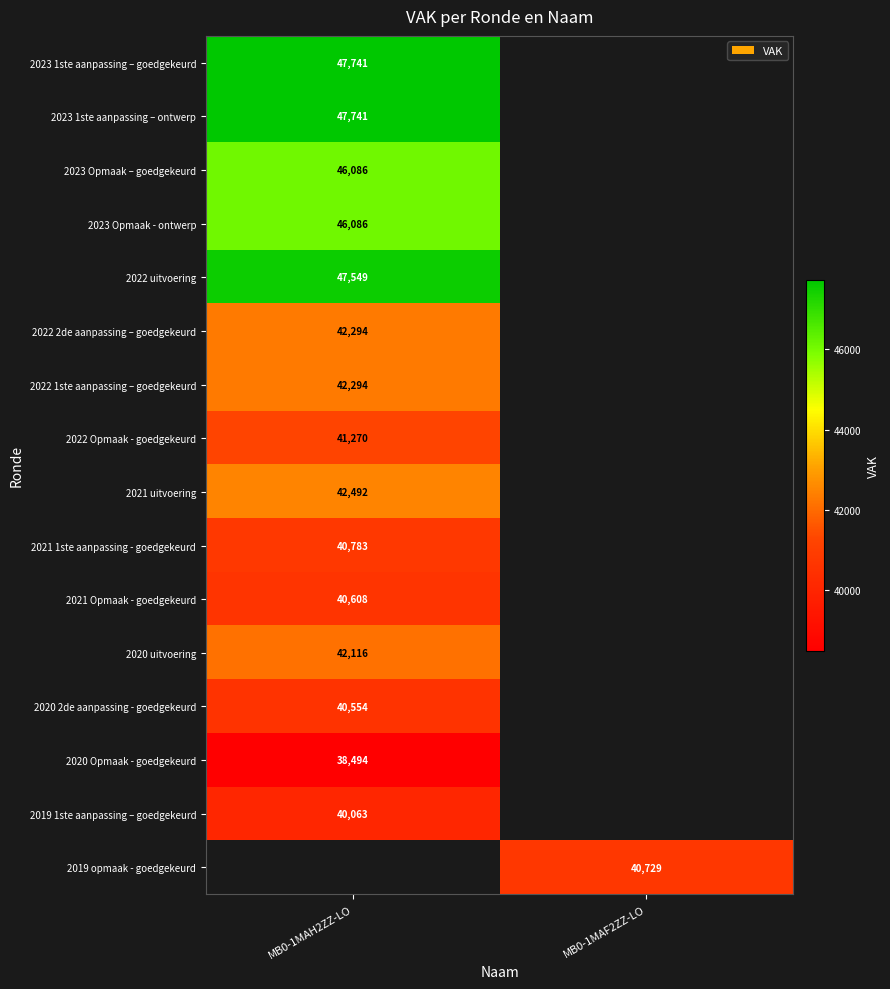

Is it true that 2019 1ste aanpassing – goedgekeurd equals 61346 at MB0-1MAH2ZZ-LO?

False